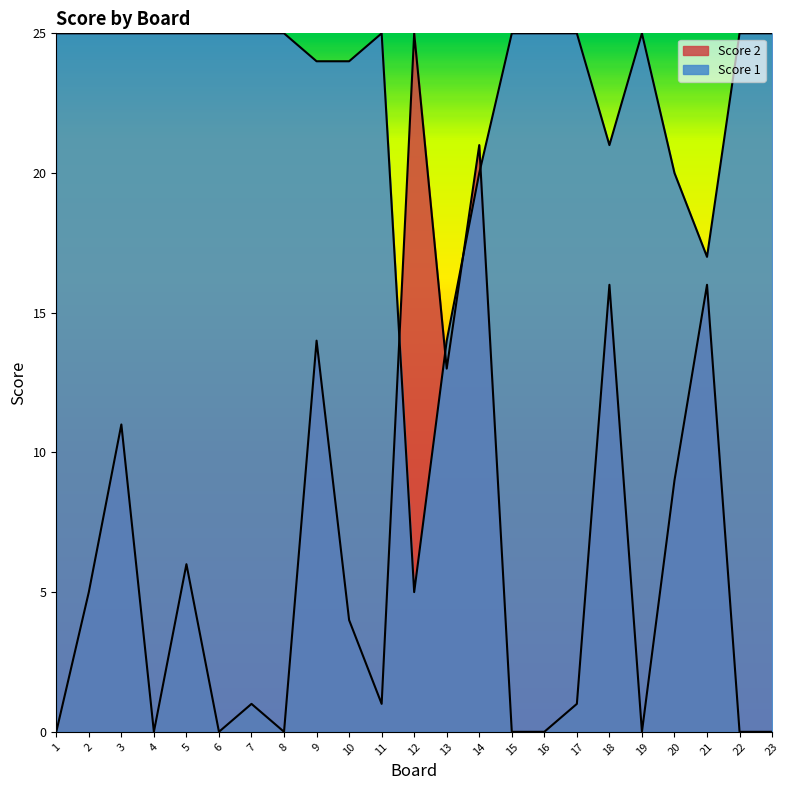

Between 21 and 23, which series saw the biggest shift?

Score 2